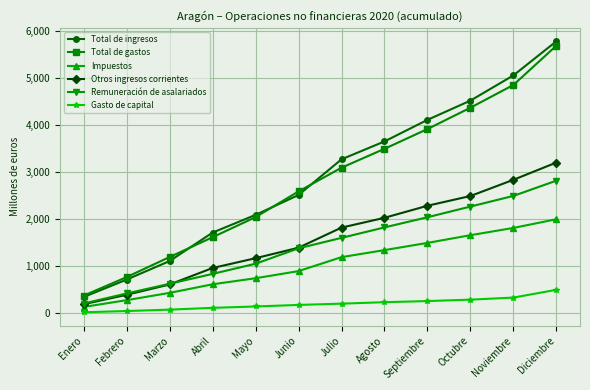

How many data points in Impuestos are less than 1194?

6